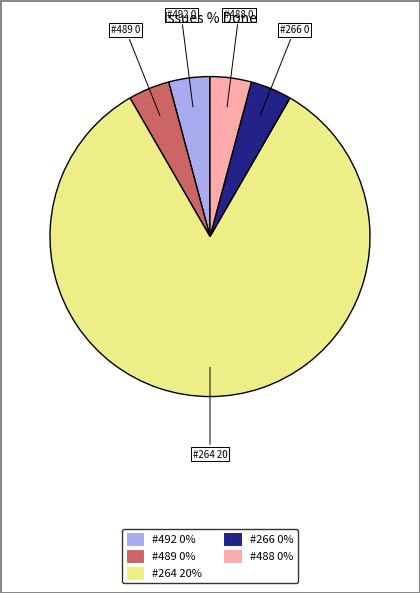

How many segments does this pie chart have?

5